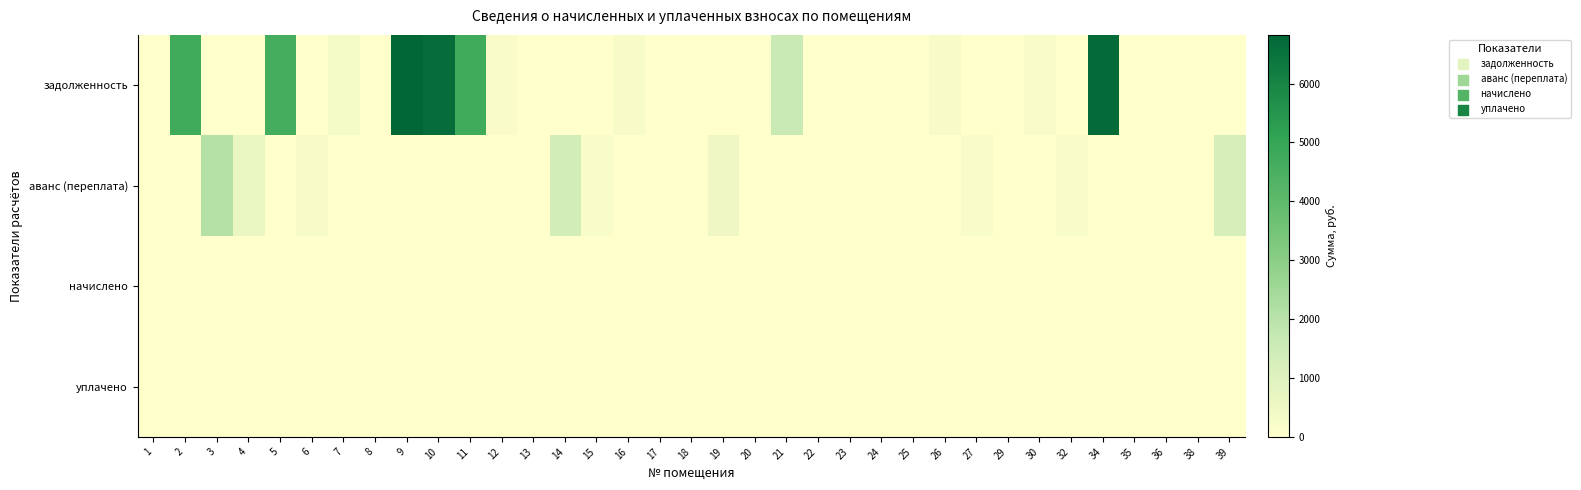

Reading right to left, what are all the values shown in this chart?

задолженность: 39=0.0	38=0.0	36=0.0	35=0.0	34=6716.3	32=0.0	30=227.8	29=0.0	27=0.0	26=292.1	25=0.0	24=0.0	23=0.0	22=0.0	21=1630.8	20=0.0	19=0.0	18=0.0	17=0.0	16=241.6	15=0.0	14=0.0	13=0.0	12=170.1	11=4696.8	10=6658.8	9=6825.9	8=0.0	7=319.6	6=0.0	5=4620.9	4=0.0	3=0.0	2=4712.4	1=6.4
аванс (переплата): 39=1232.2	38=0.0	36=0.2	35=0.0	34=0.0	32=231.6	30=0.0	29=0.0	27=227.4	26=0.0	25=22.6	24=0.0	23=18.3	22=0.0	21=0.0	20=0.0	19=490.8	18=0.0	17=0.0	16=0.0	15=226.0	14=1362.5	13=7.3	12=0.0	11=0.0	10=0.0	9=0.0	8=0.0	7=0.0	6=265.4	5=0.0	4=635.1	3=2080.7	2=0.0	1=0.0
начислено: 39=0.0	38=0.0	36=0.0	35=0.0	34=0.0	32=0.0	30=0.0	29=0.0	27=0.0	26=0.0	25=0.0	24=0.0	23=0.0	22=0.0	21=0.0	20=0.0	19=0.0	18=0.0	17=0.0	16=0.0	15=0.0	14=0.0	13=0.0	12=0.0	11=0.0	10=0.0	9=0.0	8=0.0	7=0.0	6=0.0	5=0.0	4=0.0	3=0.0	2=0.0	1=0.0
уплачено: 39=0.0	38=0.0	36=0.0	35=0.0	34=0.0	32=0.0	30=0.0	29=0.0	27=0.0	26=0.0	25=0.0	24=0.0	23=0.0	22=0.0	21=0.0	20=0.0	19=0.0	18=0.0	17=0.0	16=0.0	15=0.0	14=0.0	13=0.0	12=0.0	11=0.0	10=0.0	9=0.0	8=0.0	7=0.0	6=0.0	5=0.0	4=0.0	3=0.0	2=0.0	1=0.0